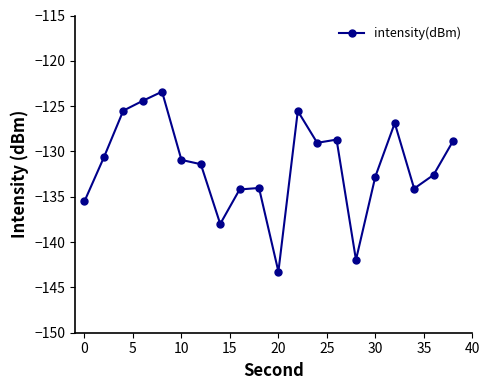

What is the minimum value shown in the chart?

-143.3